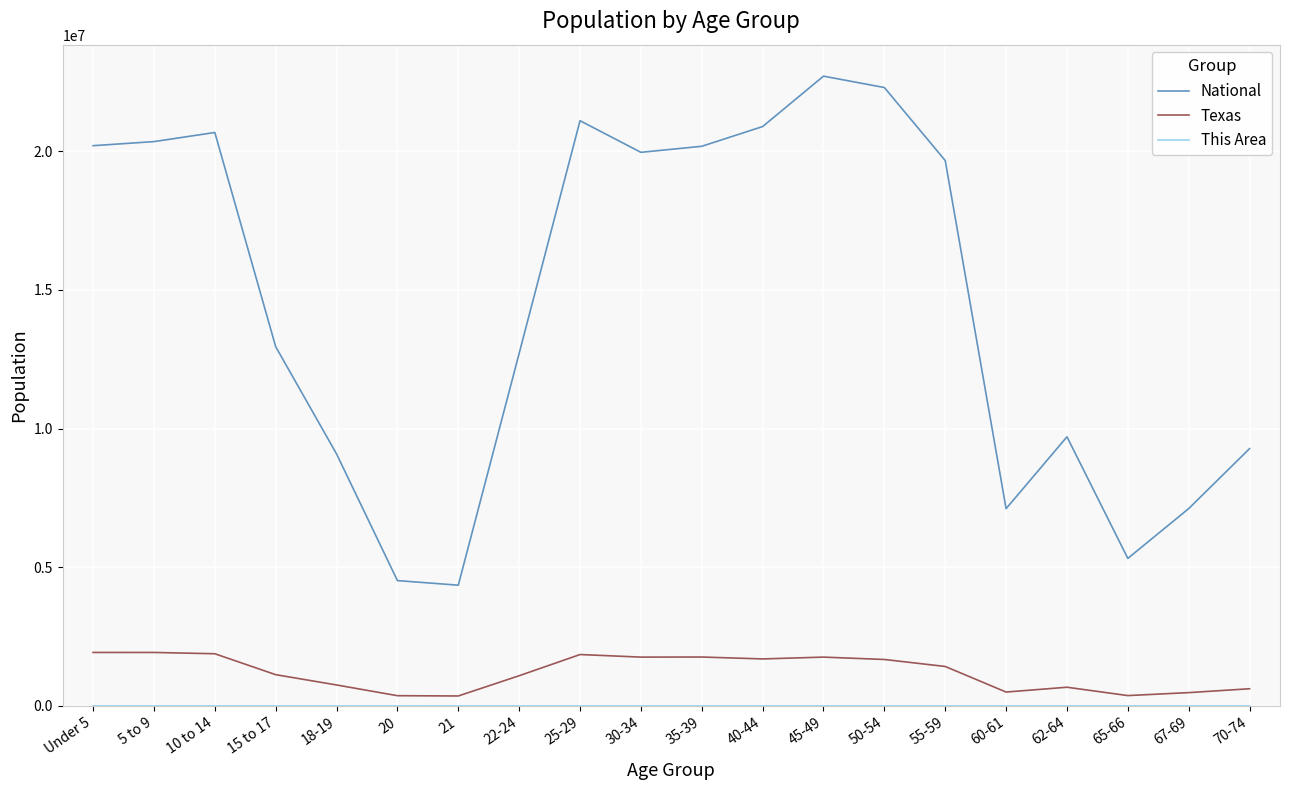

Between 25-29 and 45-49, which series saw the biggest shift?

National